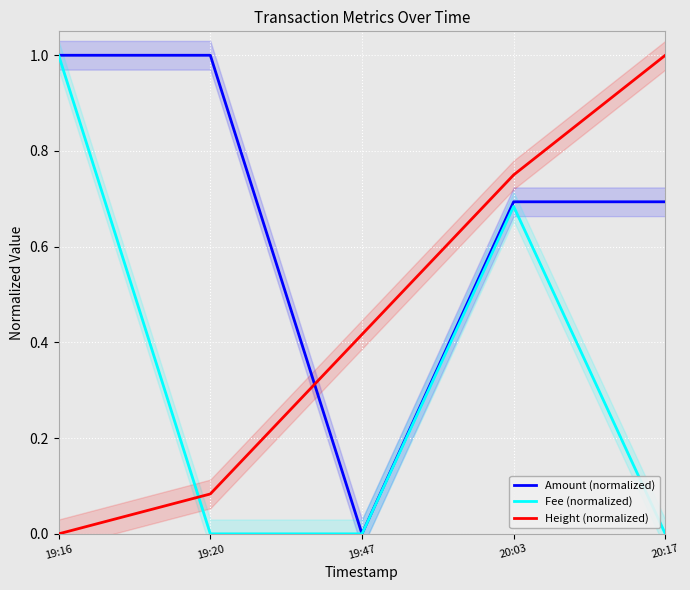

How many interior local peaks does the Amount (normalized) series have?

1